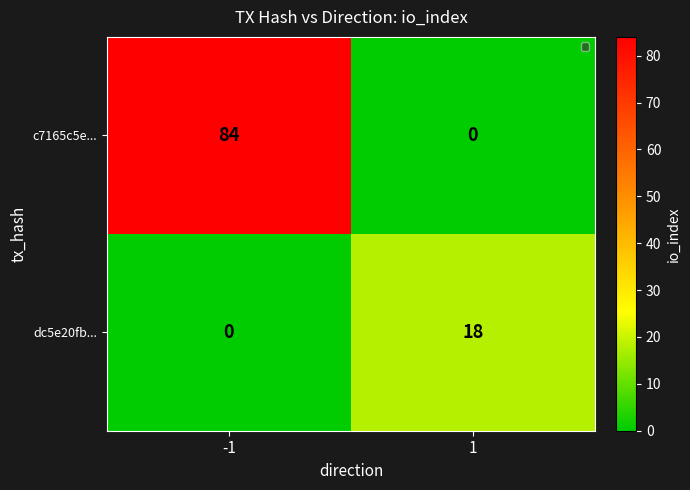

Reading right to left, transcribe all the data shown in this chart.

c7165c5e...: 1=0	-1=84
dc5e20fb...: 1=18	-1=0